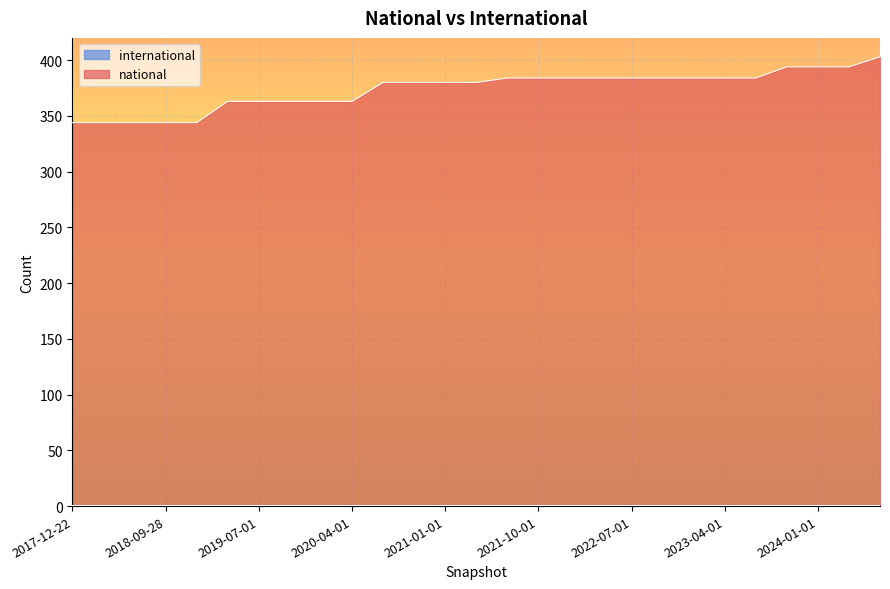

What is the label of the 10th point from the right?

2022-04-01